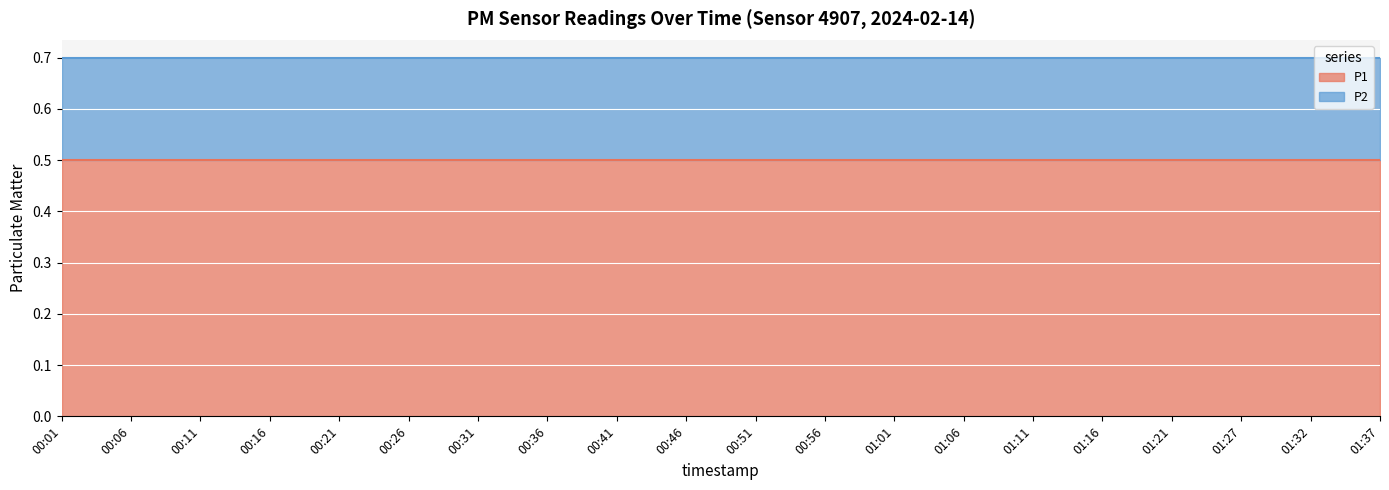

Which has a higher value, 01:06 or 00:51?

01:06